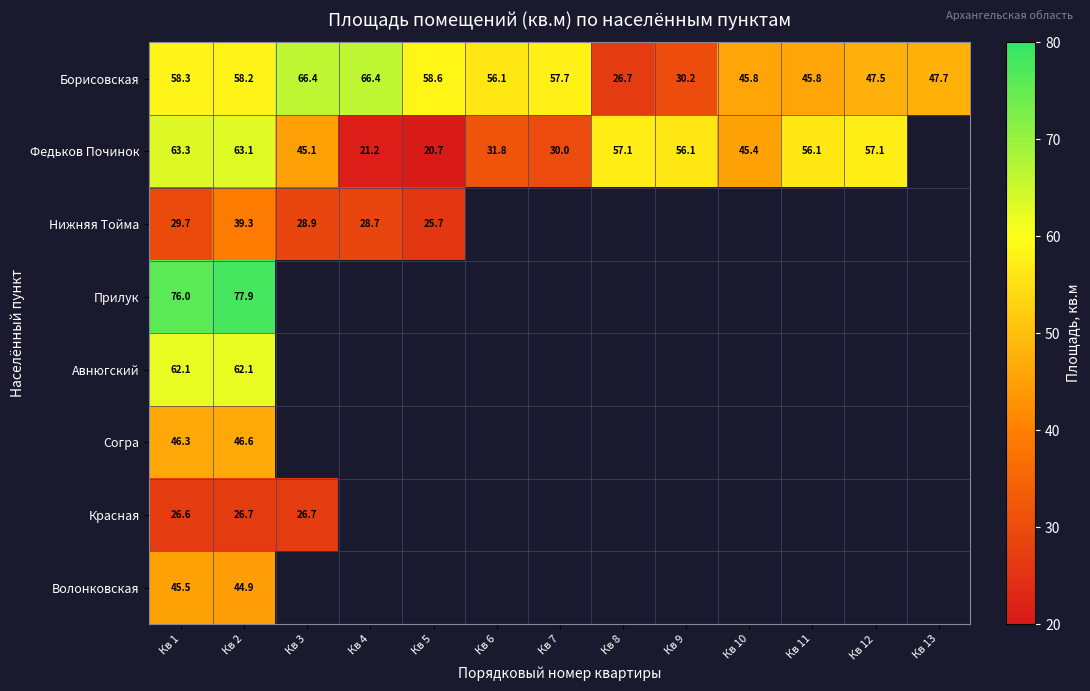

Between Кв 3 and Кв 8, which is larger?

Кв 3